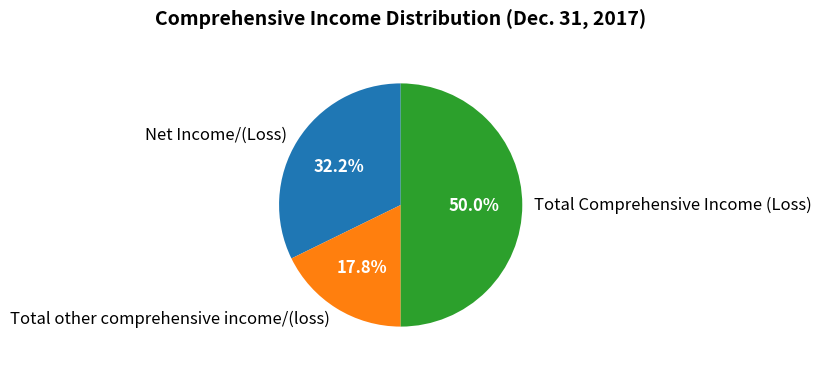

Which slice is the smallest?

Total other comprehensive income/(loss)